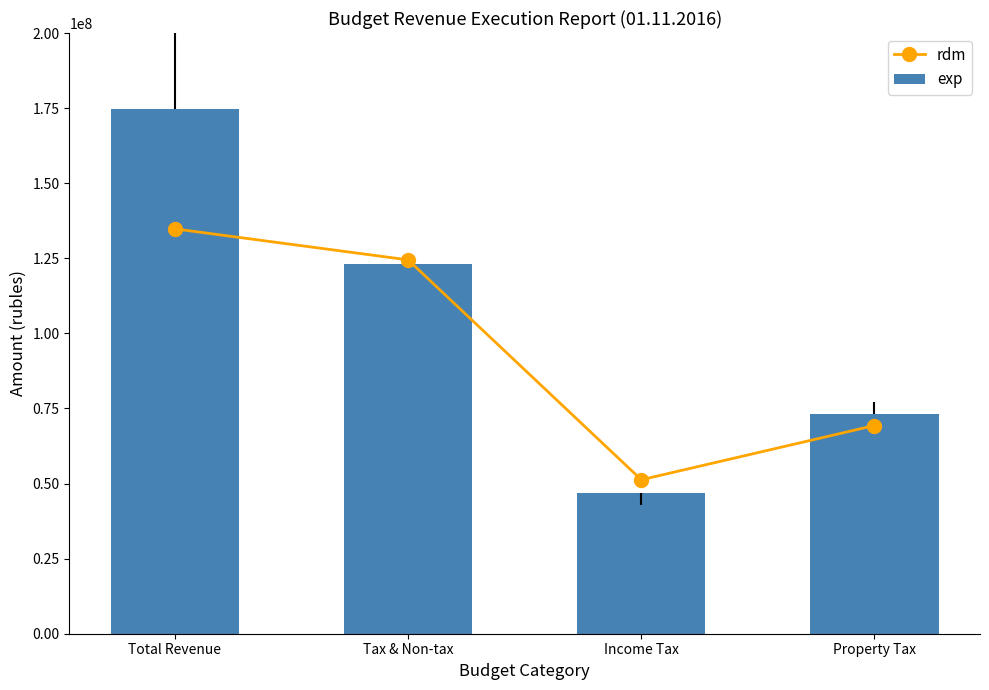

What is the label of the 3rd bar from the left?

Income Tax